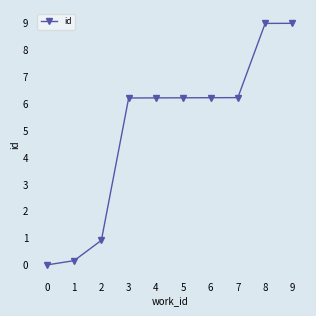

What is the difference between the values at 1 and 8?

8.8